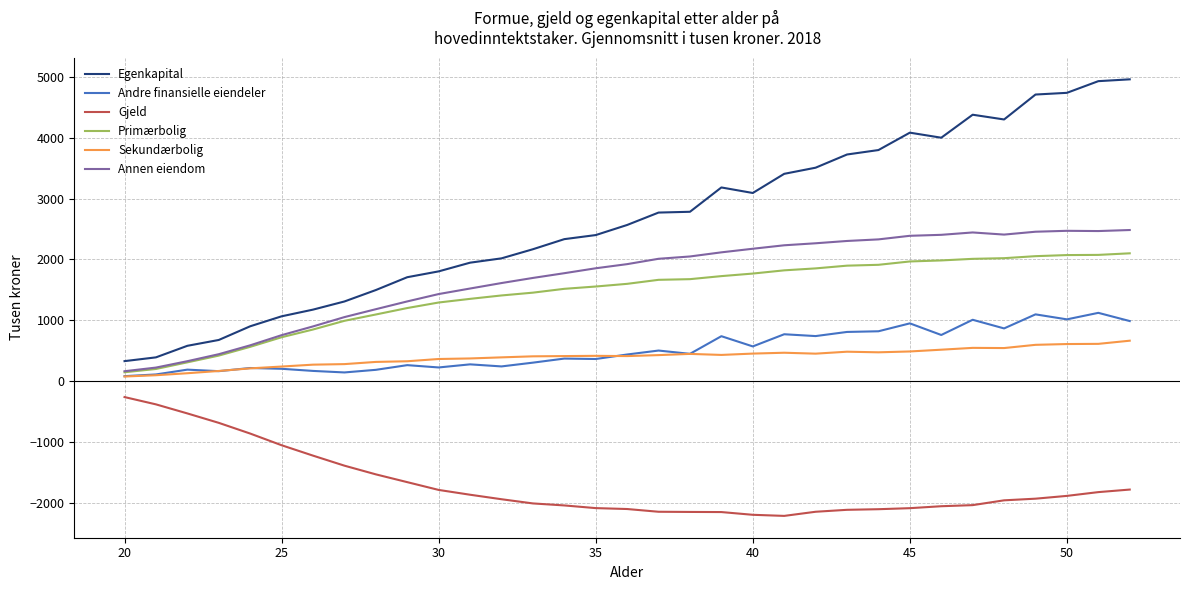

Which series has the largest total across all categories?

Egenkapital